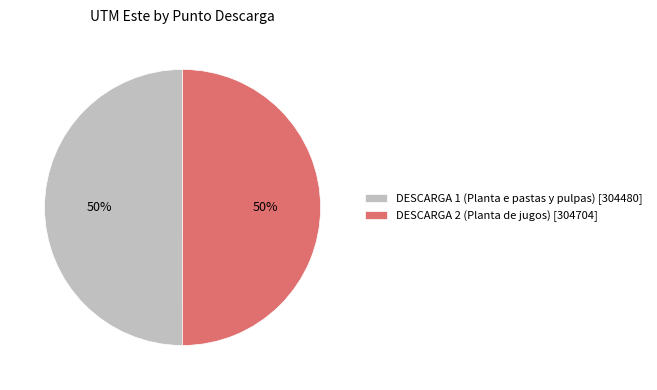

Is it true that DESCARGA 1 (Planta e pastas y pulpas) is 50% of the pie?

True